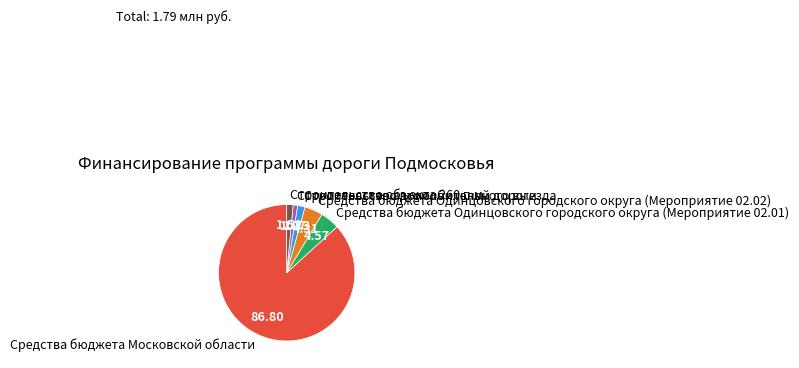

Which has a higher value, Средства бюджета Одинцовского городского округа (Мероприятие 02.02) or Средства бюджета Московской области?

Средства бюджета Московской области